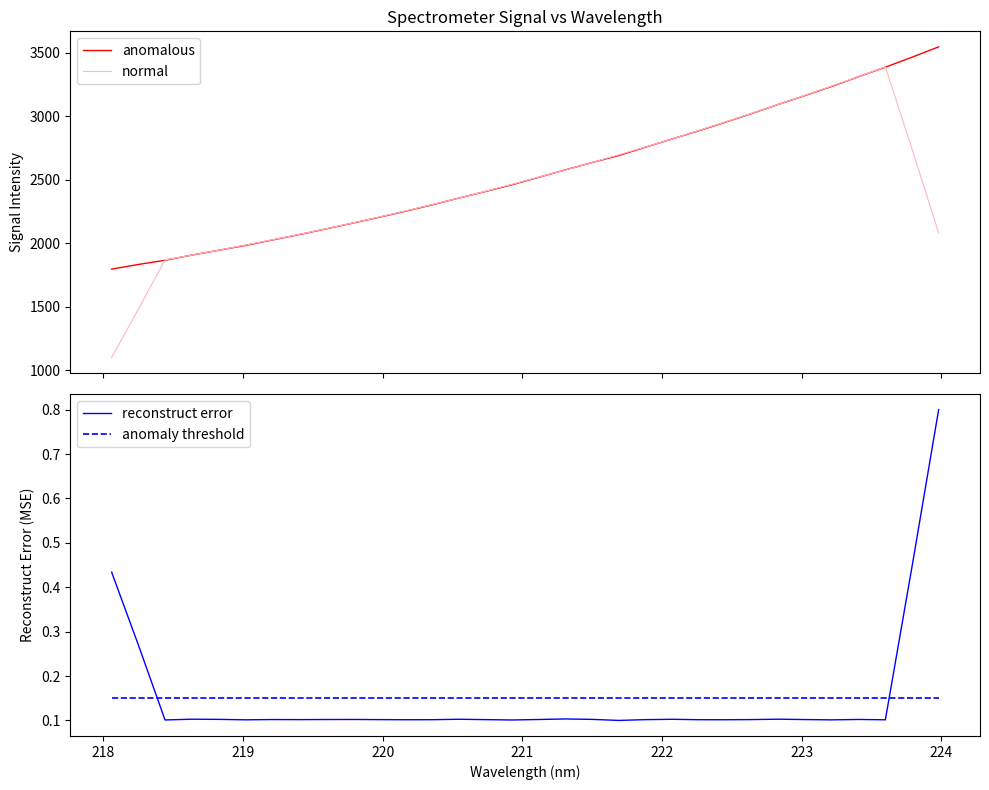

How many lines are shown in the chart?

4